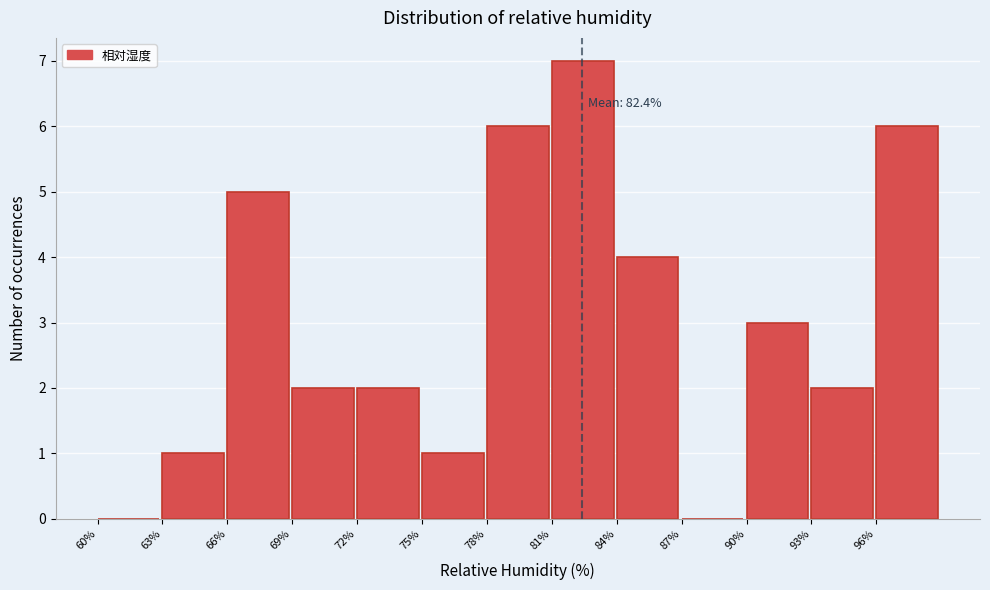

Over which range of the x-axis is the bar tallest?

81 to 84